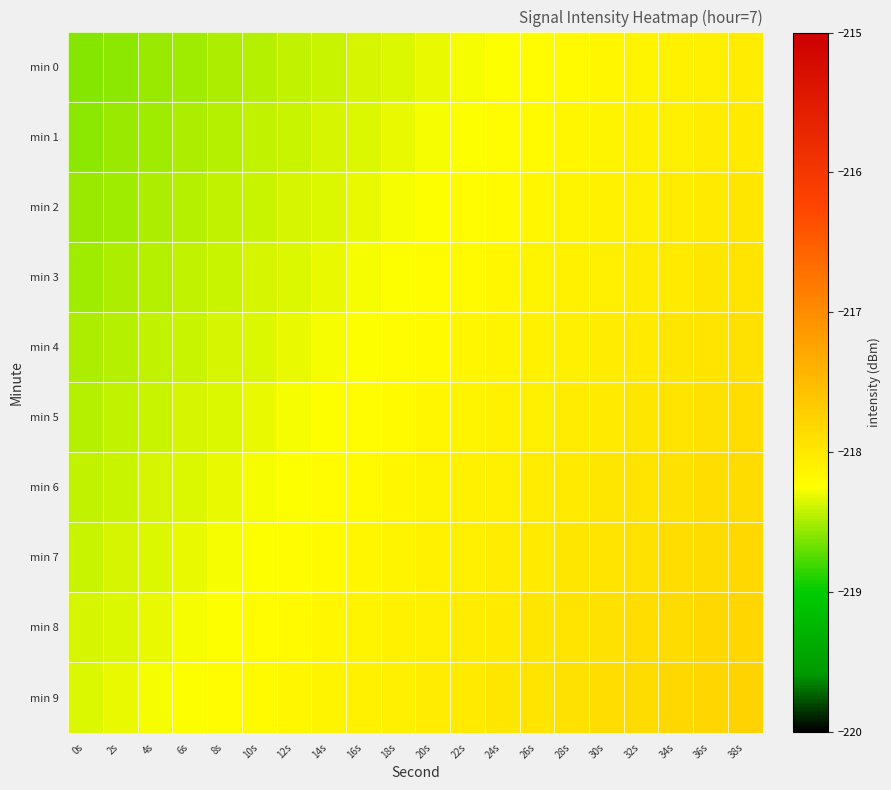

At how many categories does at least one series exceed -218?

8